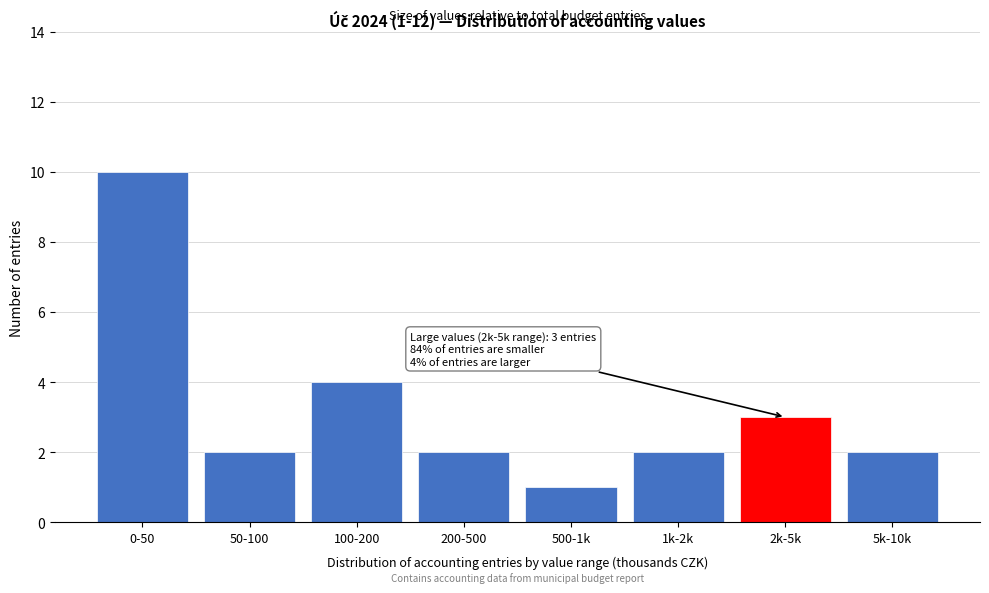

Reading left to right, transcribe all the data shown in this chart.

10	2	4	2	1	2	3	2